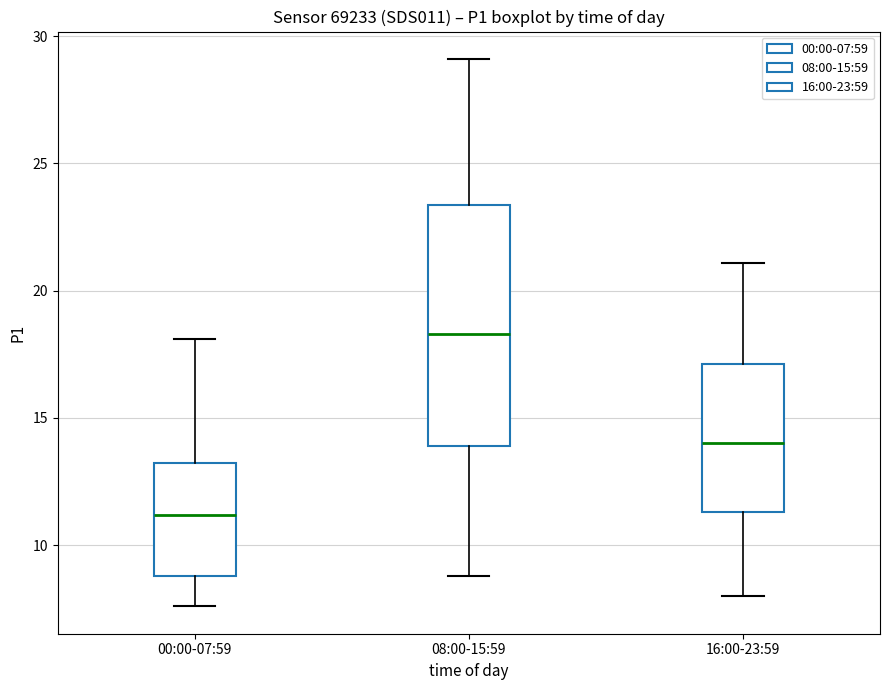

Where does the upper whisker of the box for 00:00-07:59 end on the y-axis? The values are not printed on the chart, so give them approximately, as read against the axis.

18.0